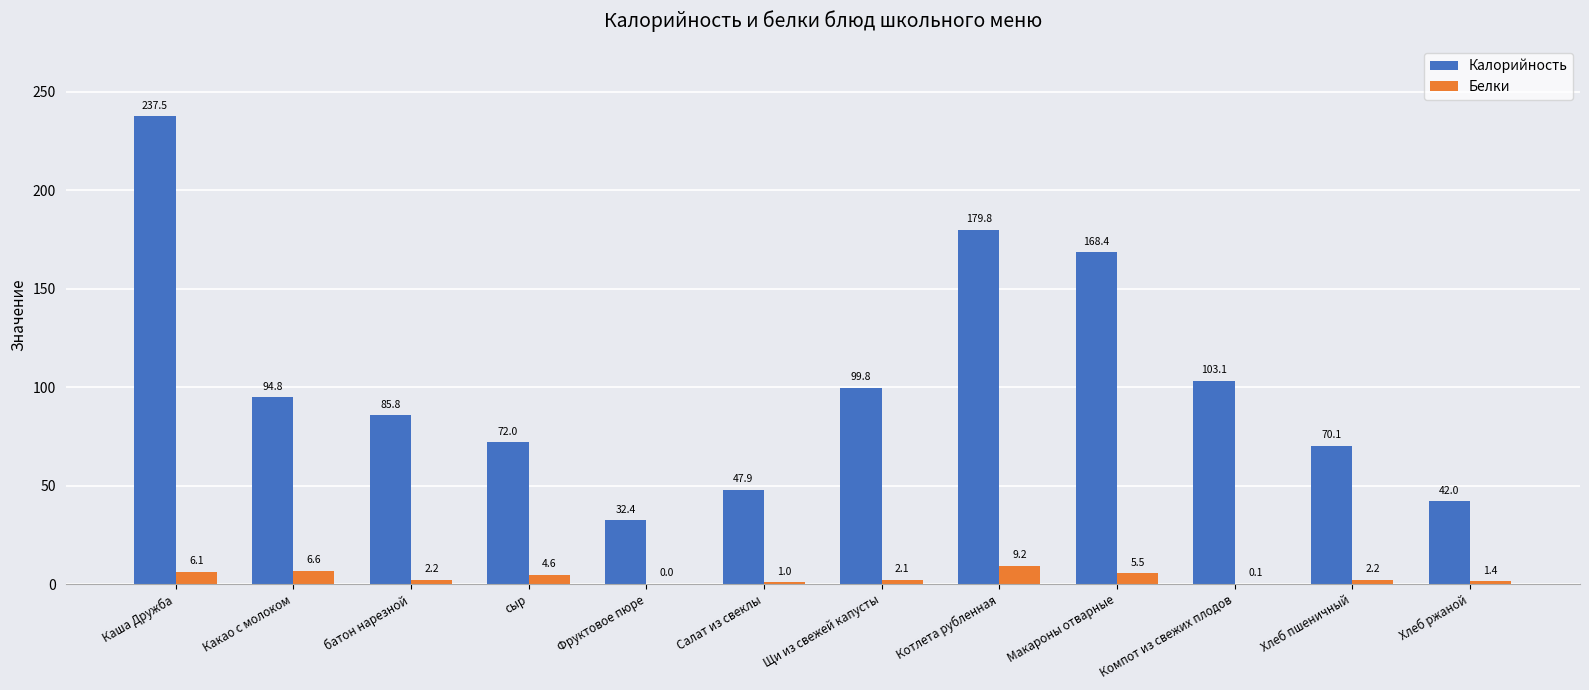

What is the spread (max minus min) of values at Макароны отварные?

162.9